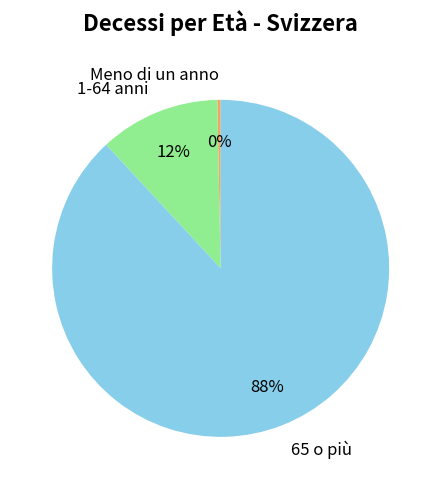

Which slice represents more than half of the pie?

65 o più